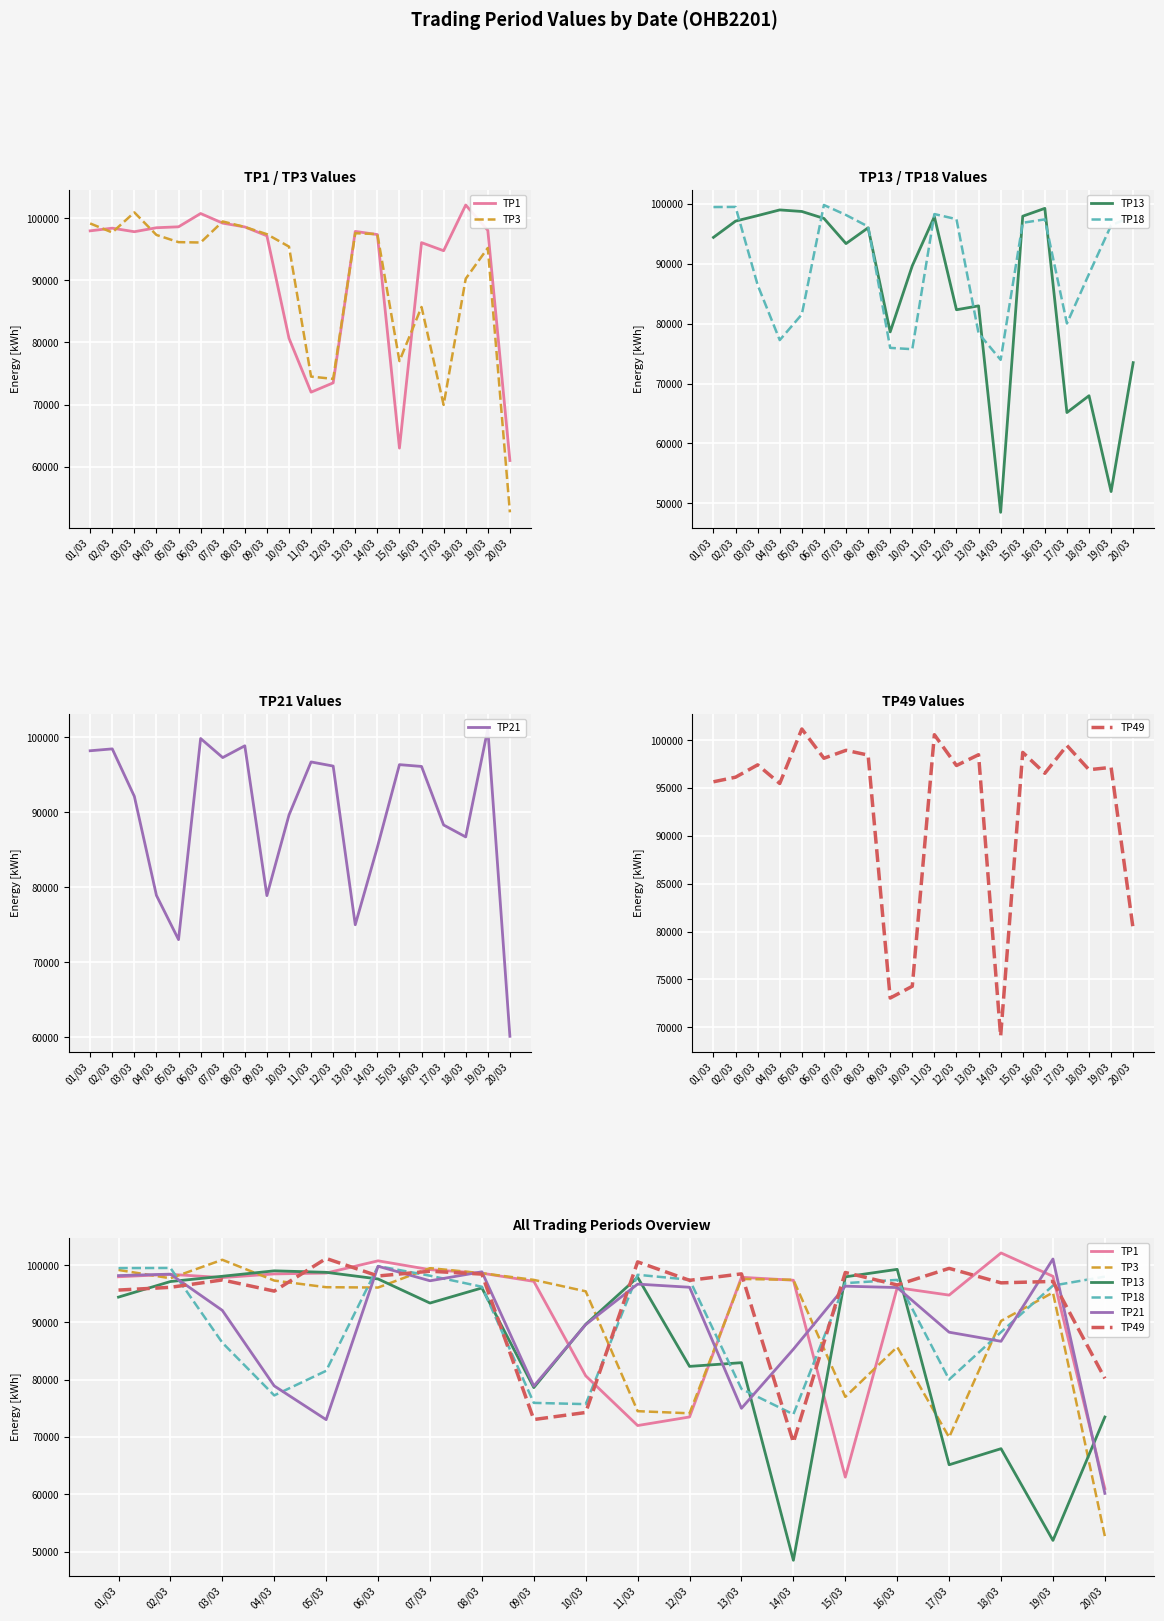

In TP3, how many points are higher than both neighbors (excluding endpoints)?

5